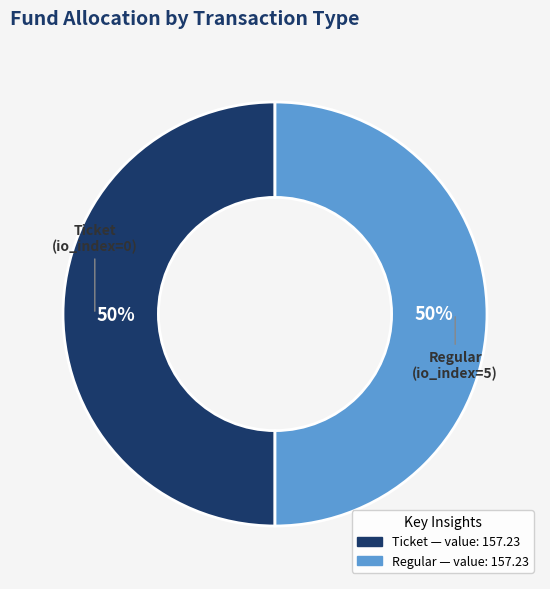

Count the number of slices in the pie.

2